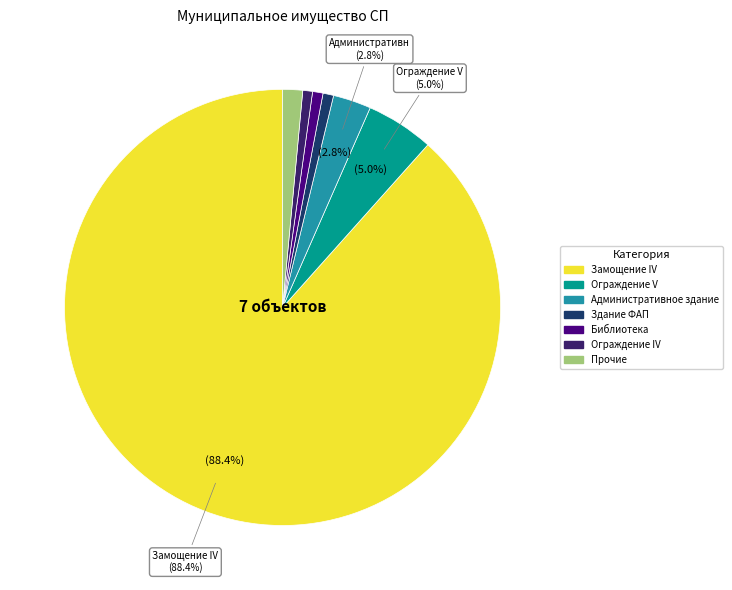

Is there a majority slice in this chart?

Yes